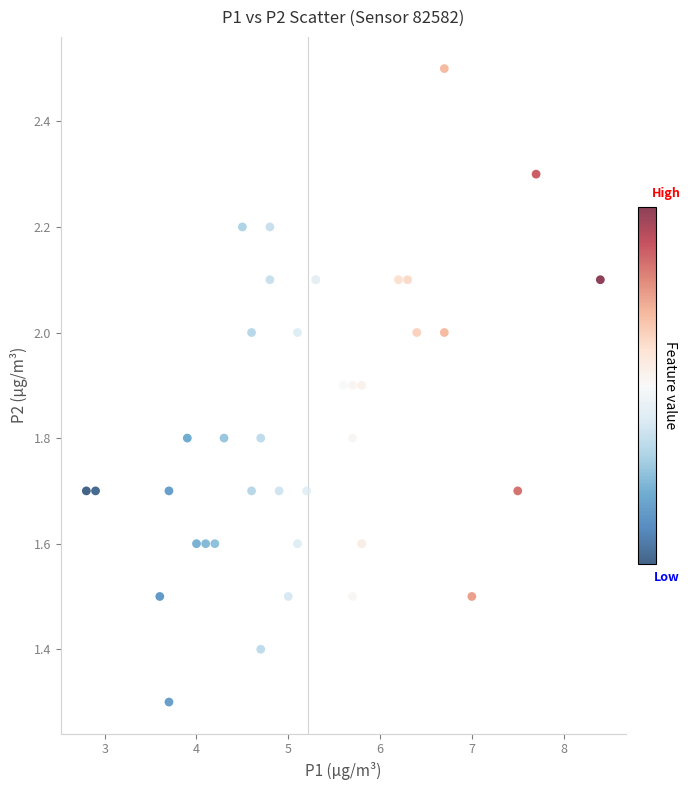

What Y value in the scatter plot is closest to 1?

1.3